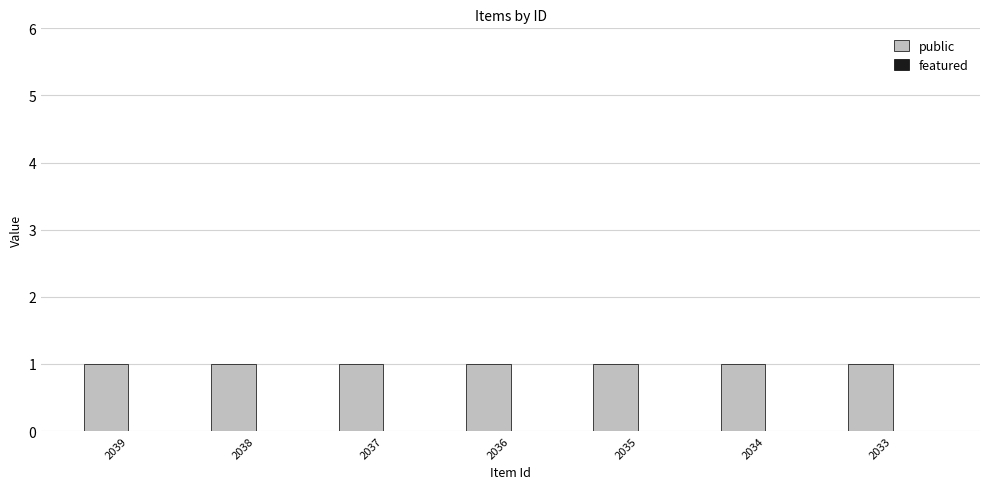

Which series has the largest total across all categories?

public